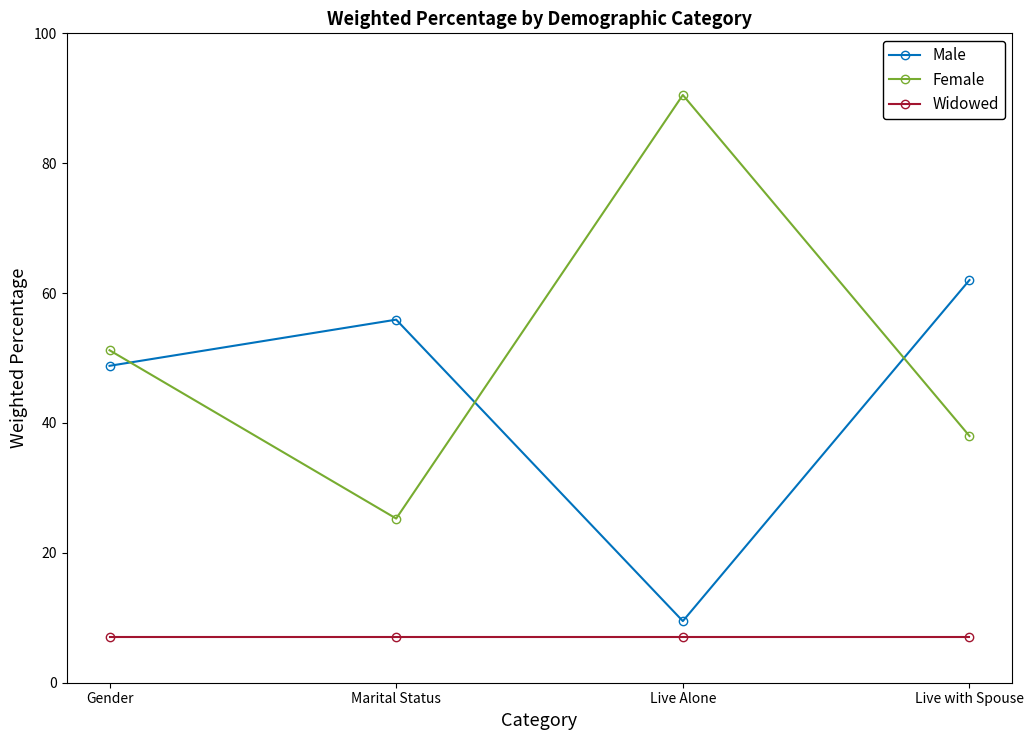

At how many categories does at least one series exceed 84?

1